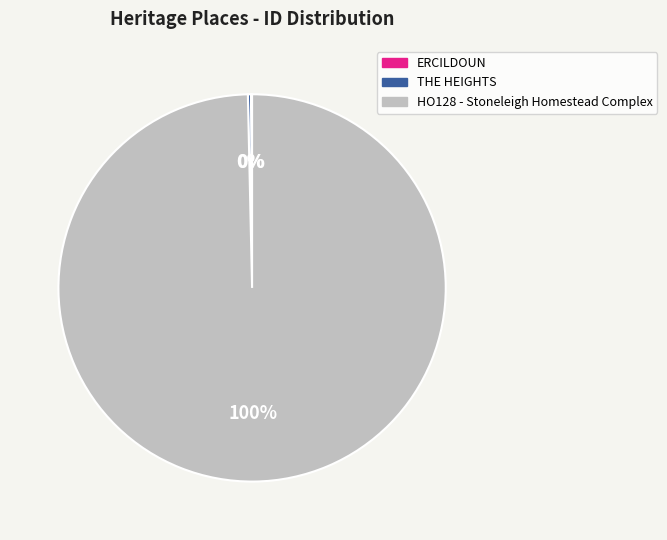

To the nearest percent, what is the average slice percentage?

33%